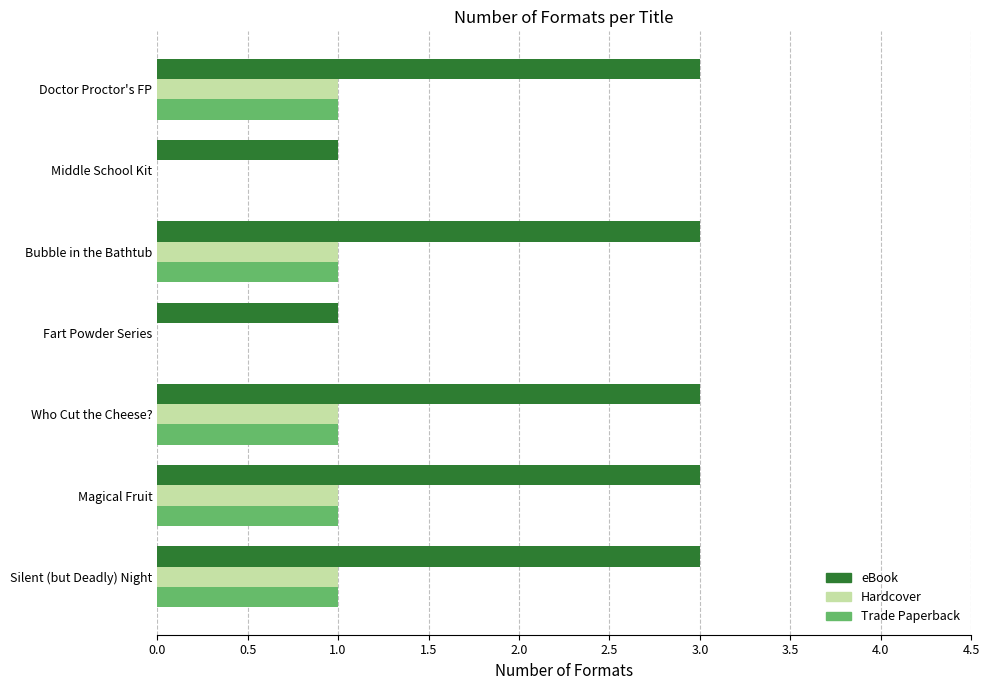

What is the maximum value for eBook?

3